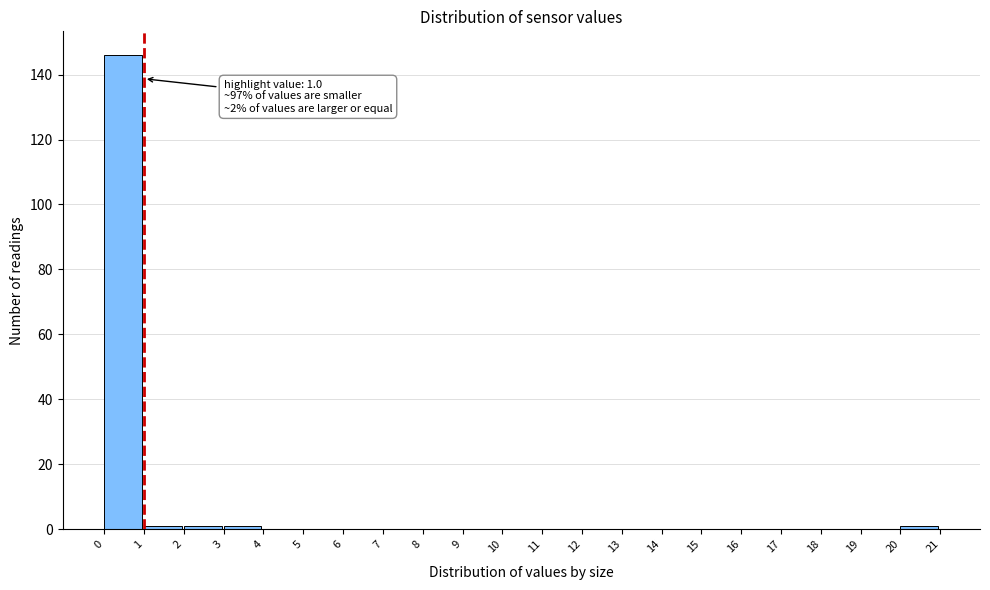

Which range on the x-axis has the tallest bar?

0 to 1